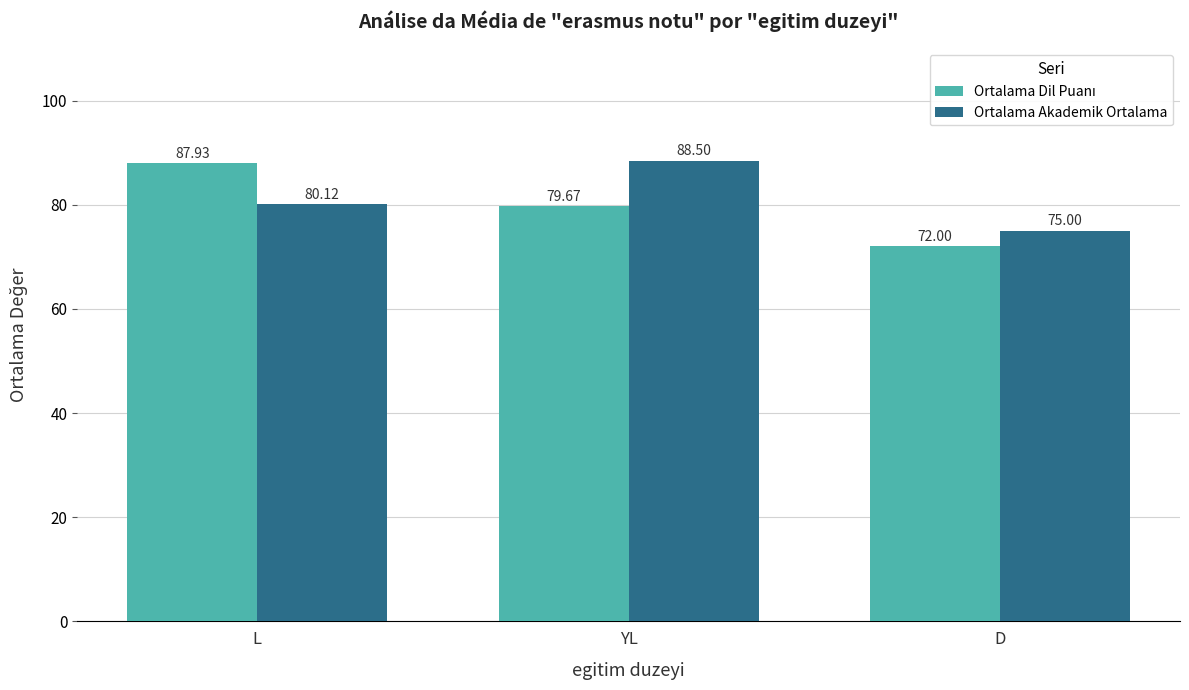

What is the minimum value shown in the chart?

72.0